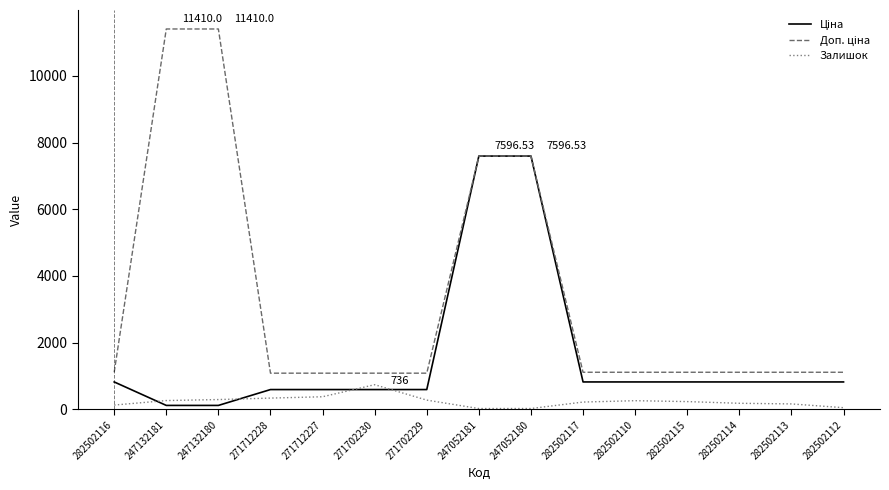

What is the spread (max minus min) of values at 271702229?

808.7